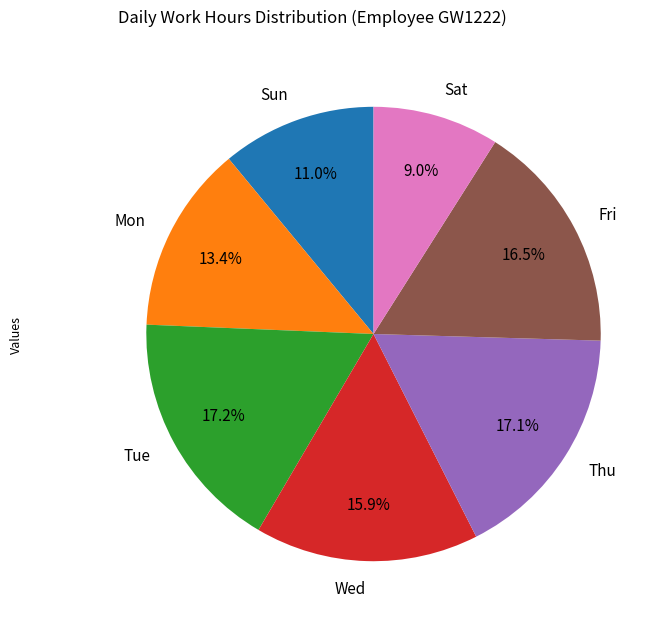

Is Fri the majority of the pie?

No